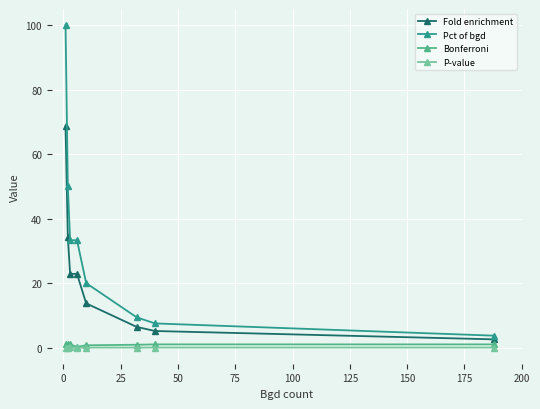

Which series has the largest total across all categories?

Pct of bgd